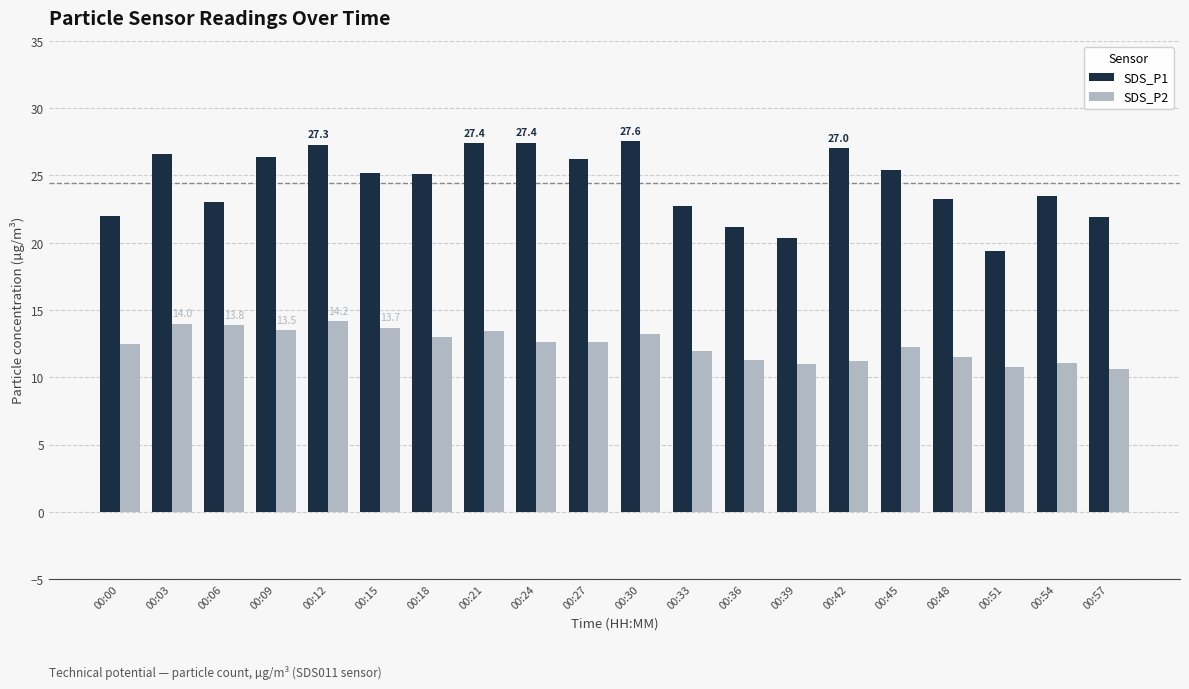

At how many categories does at least one series exceed 15?

20